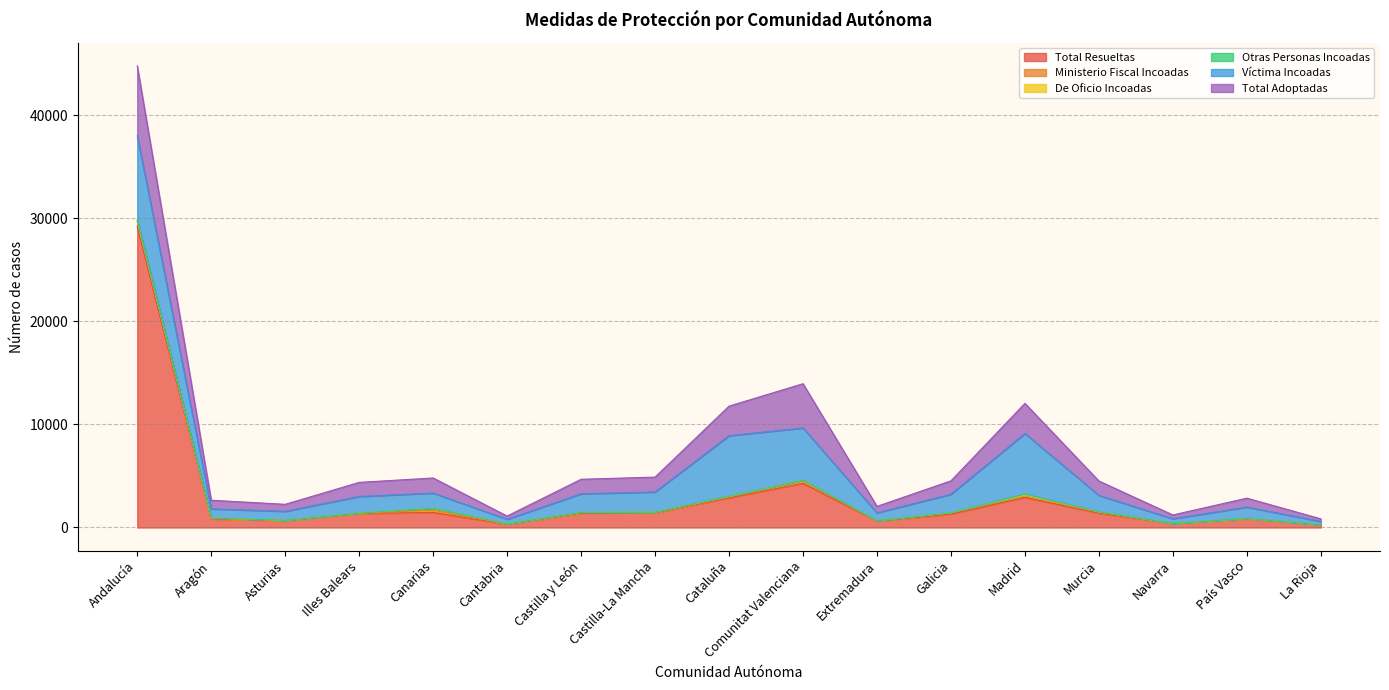

The Ministerio Fiscal Incoadas series shows 200 at Canarias. True or false?

True